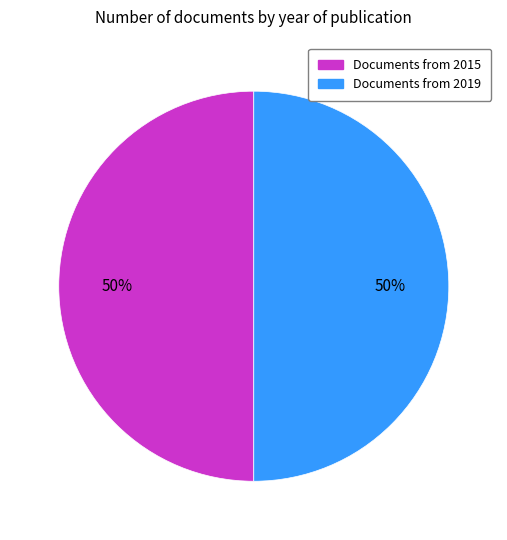

To the nearest percent, what is the average slice percentage?

50%